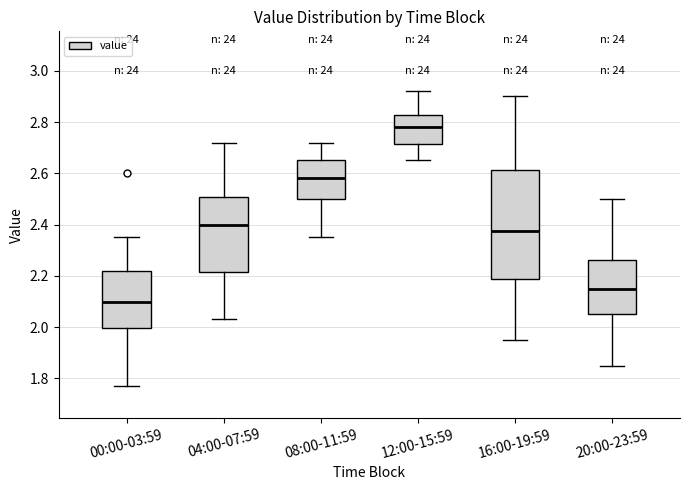

Which box is the tallest, from its lower edge to its upper edge?

16:00-19:59